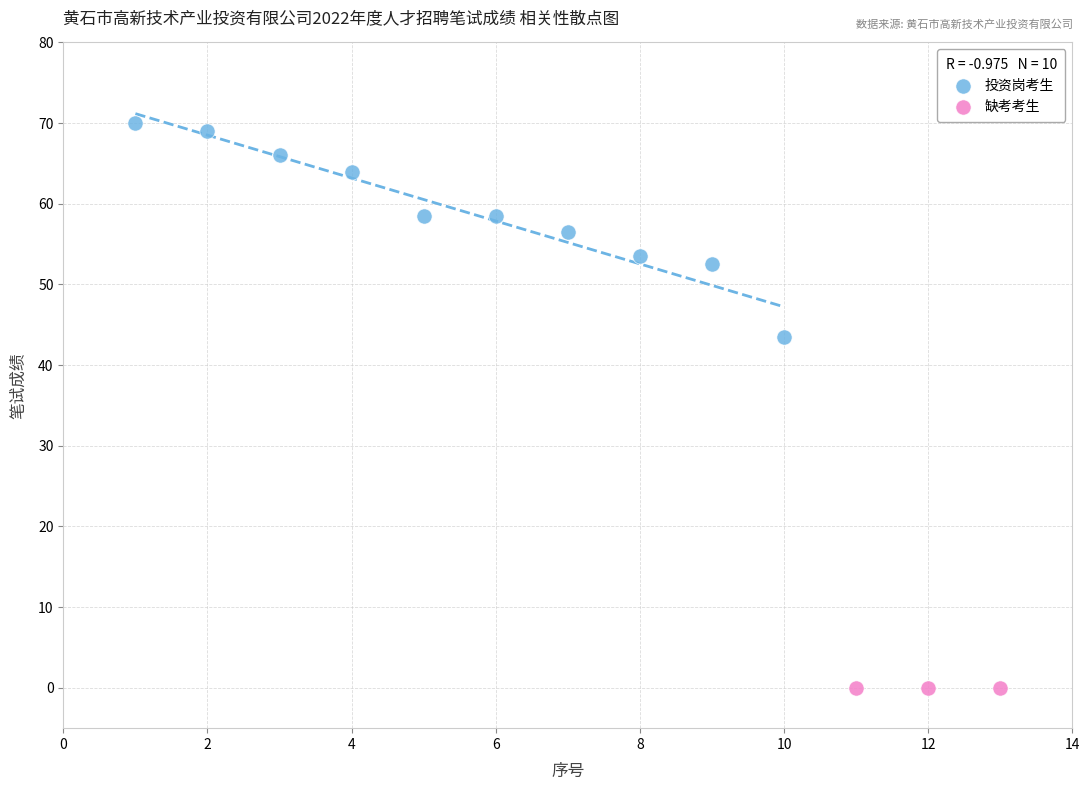

Which series reaches the minimum Y coordinate?

缺考考生